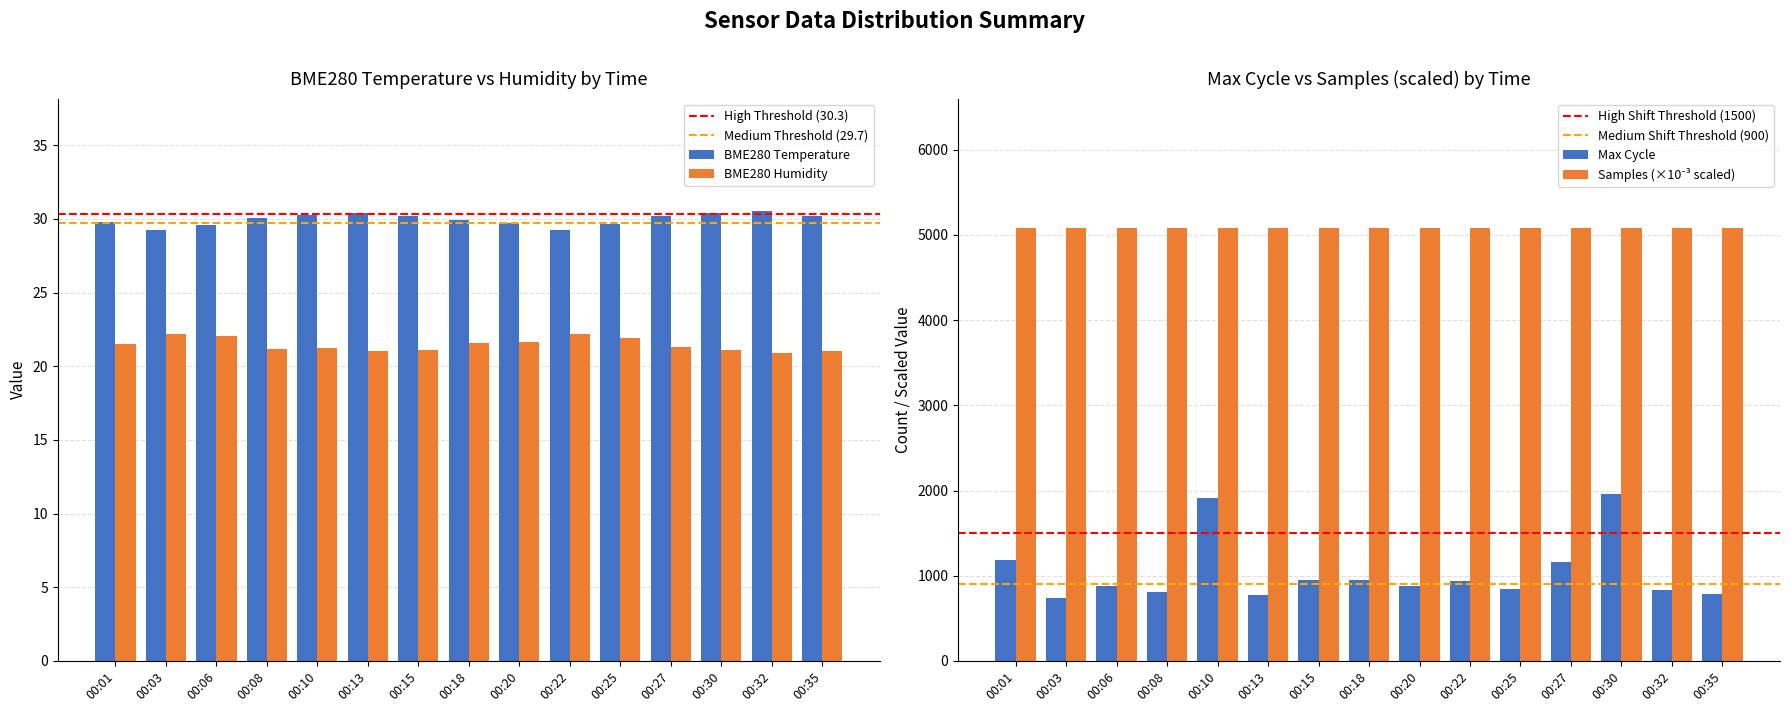

What is the sum of all Samples values?

76142.6